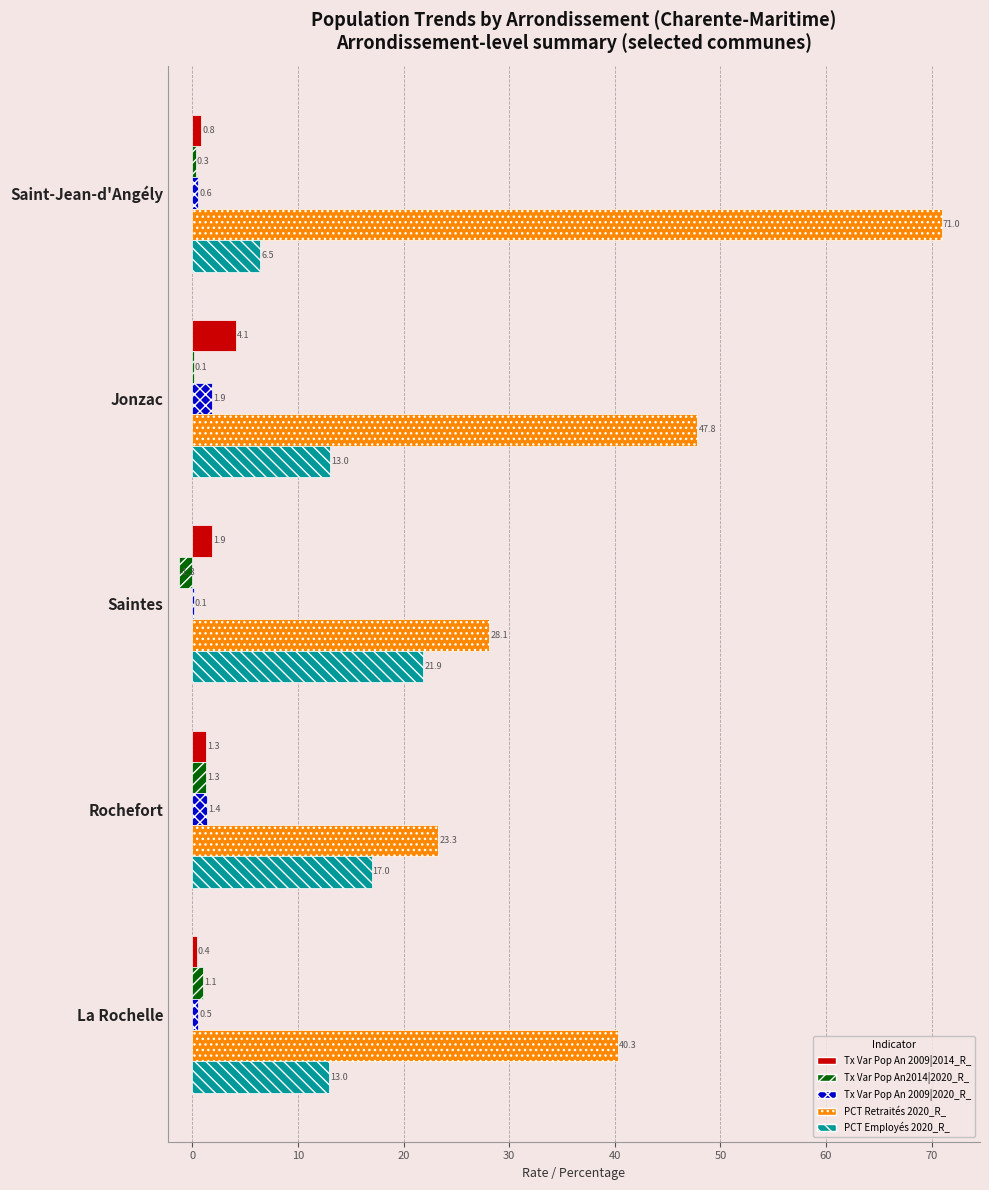

What is the sum of all PCT Retraités 2020_R_ values?

210.5